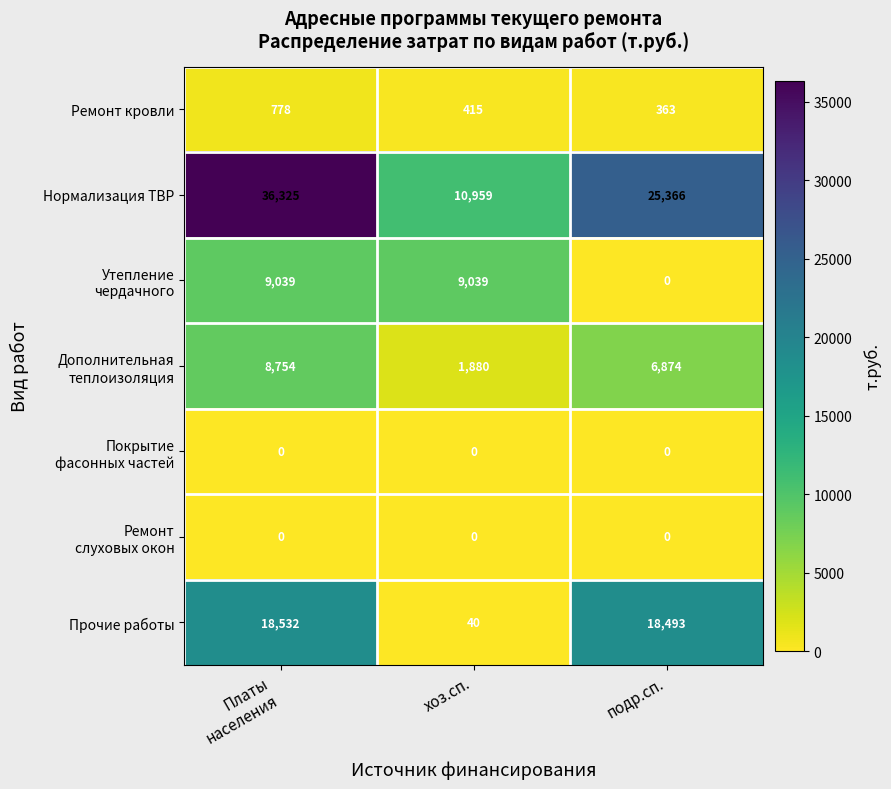

What is the spread (max minus min) of values at подр.сп.?

25366